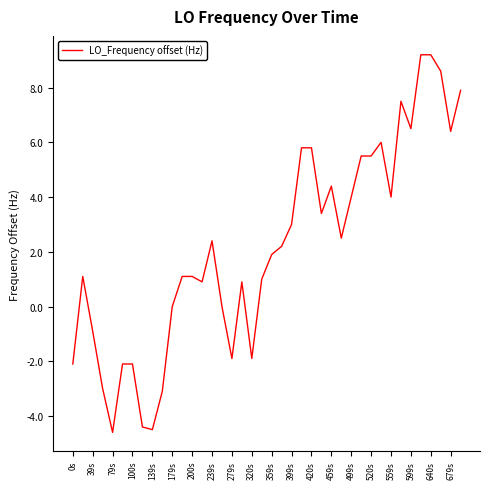

Reading right to left, extract all data points from this chart.

7.9	6.4	8.6	9.2	9.2	6.5	7.5	4.0	6.0	5.5	5.5	4.0	2.5	4.4	3.4	5.8	5.8	3.0	2.2	1.9	1.0	-1.9	0.9	-1.9	0.0	2.4	0.9	1.1	1.1	0.0	-3.1	-4.5	-4.4	-2.1	-2.1	-4.6	-3.0	-0.9	1.1	-2.1